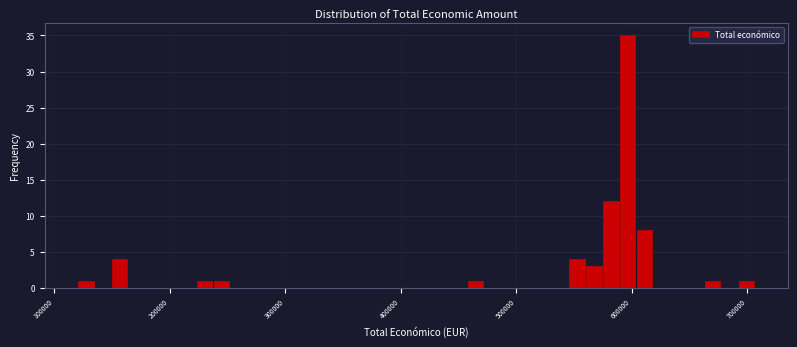

Read against the x-axis, roughly where is the centre of the tallest bar?

600000